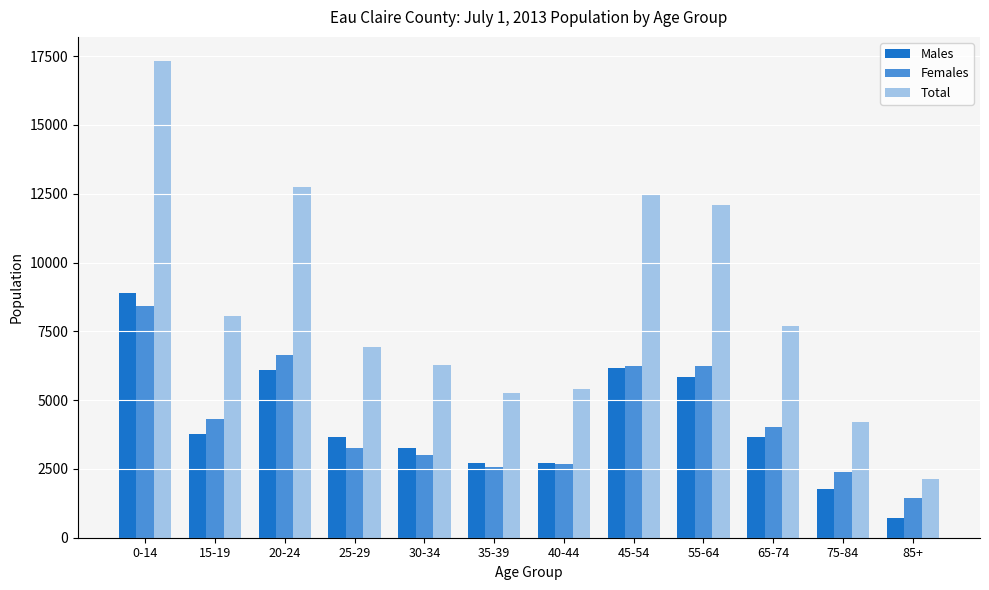

Where is Total nearest to the value 9735?

15-19